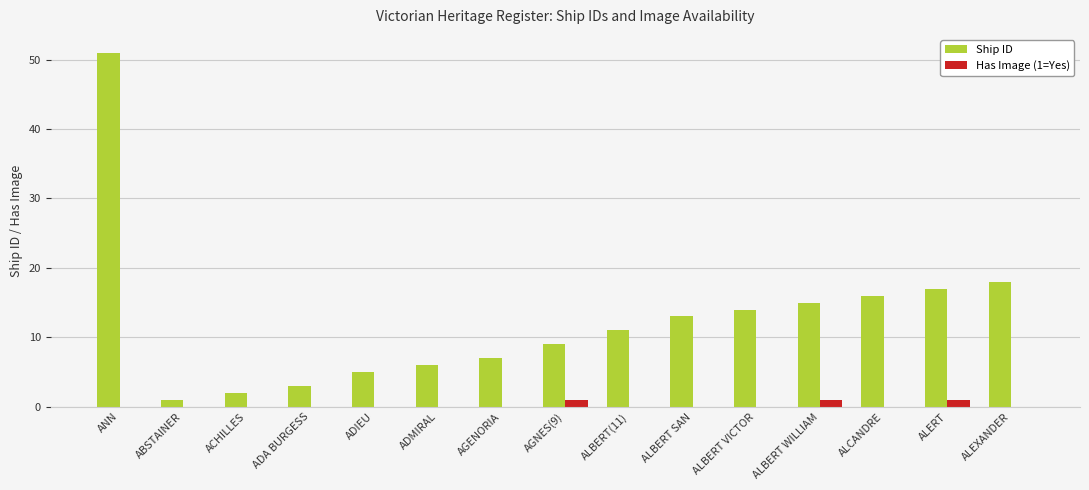

Is the value of Has Image (1=Yes) at ALCANDRE greater than the value of Ship ID at ALERT?

No